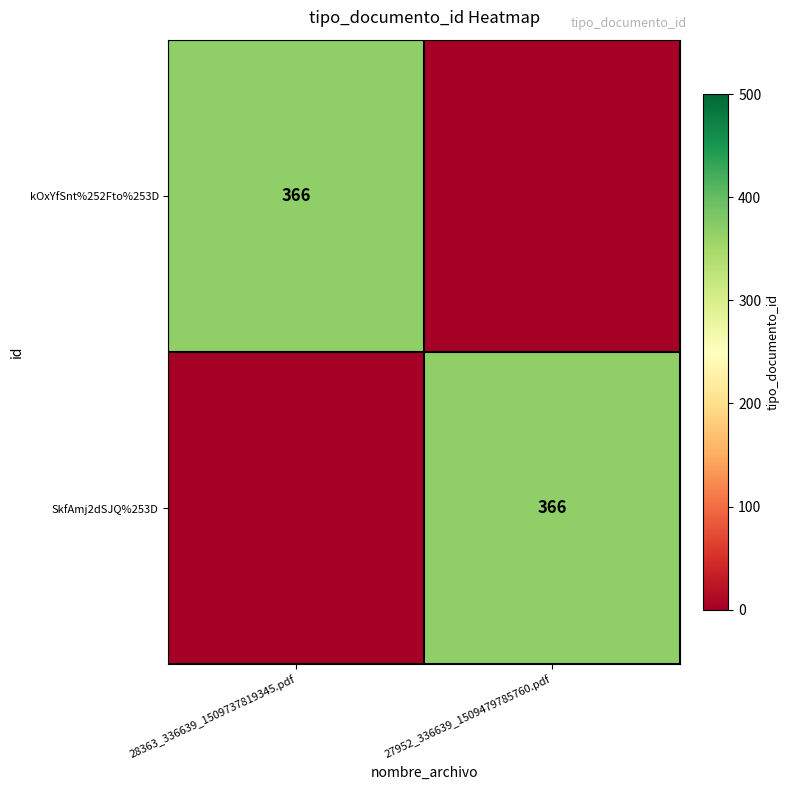

True or false: kOxYfSnt%252Fto%253D has a value of 214 at 28363_336639_1509737819345.pdf.

False